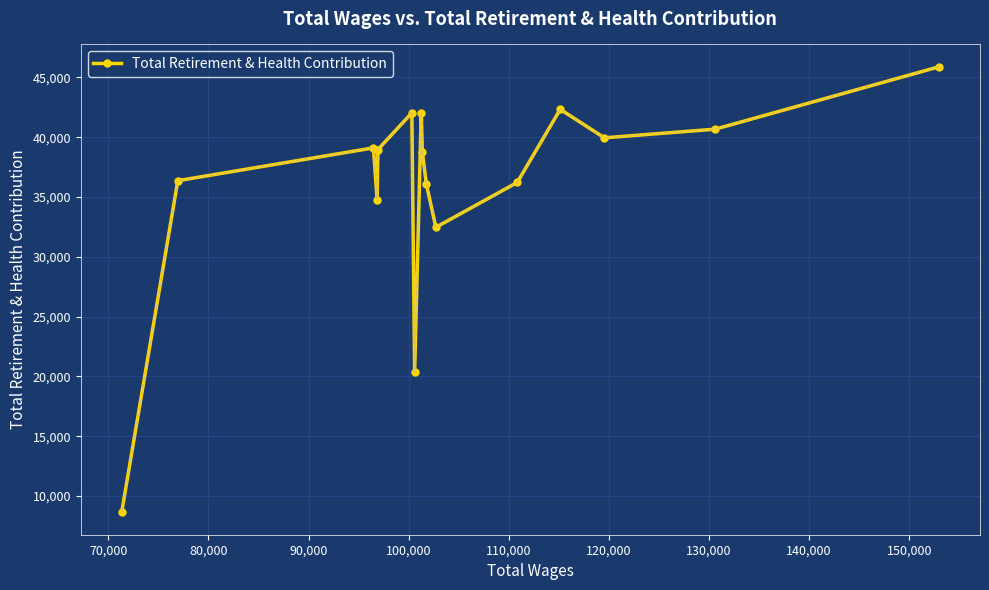

What is the minimum value shown in the chart?

8621